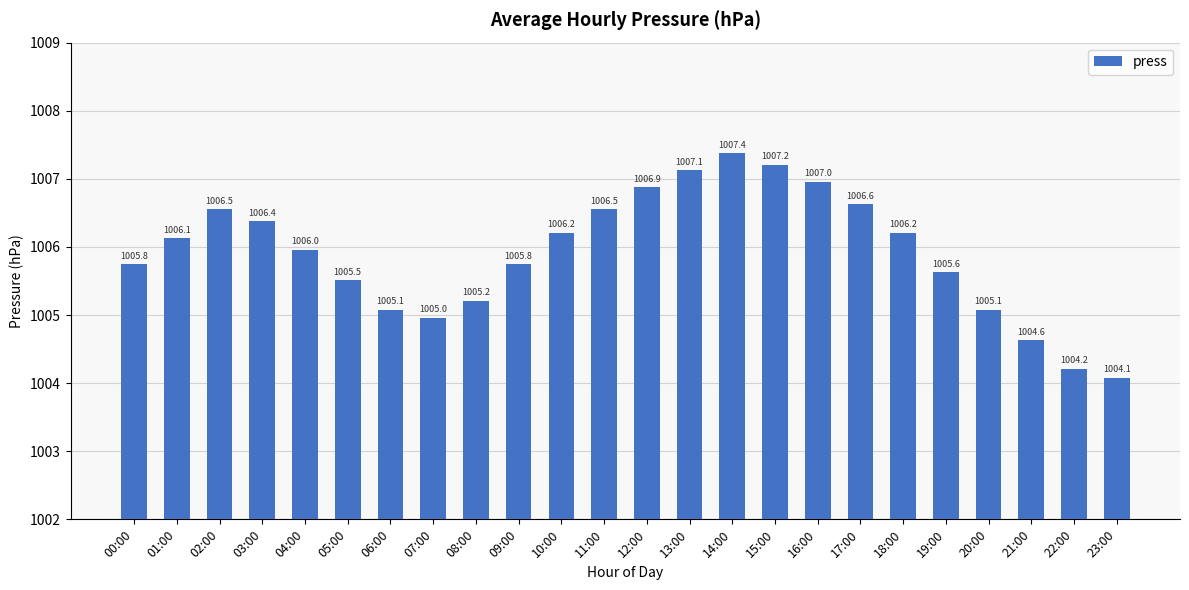

What value does the data have at 04:00?

1006.0